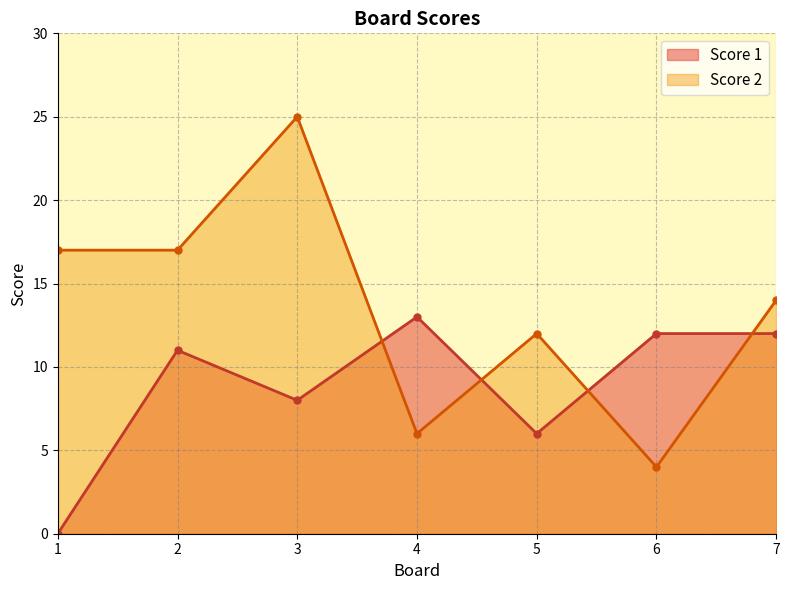

At how many categories does at least one series exceed 1?

7